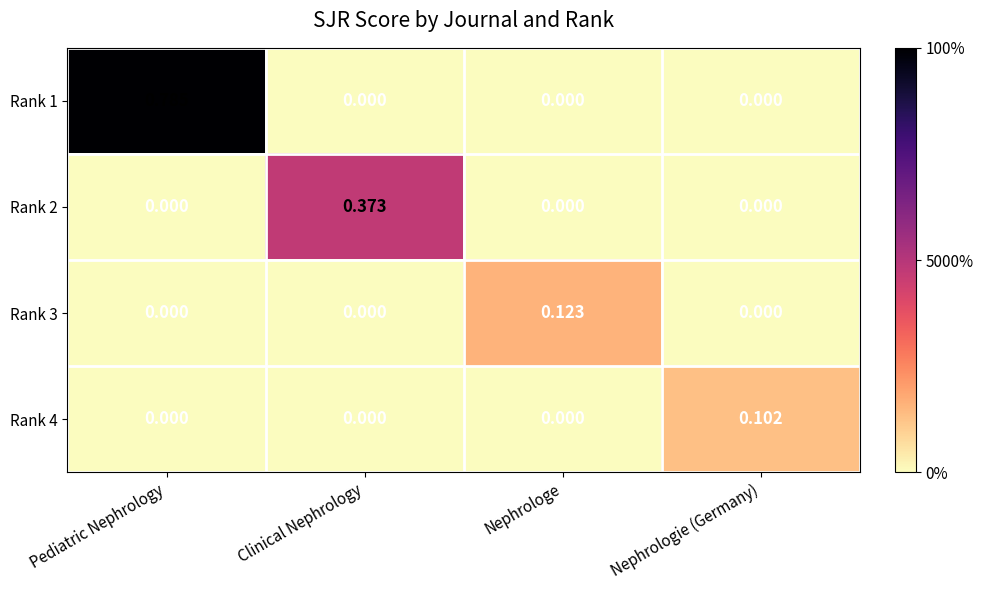

At which category is the sum across all series the highest?

Pediatric Nephrology